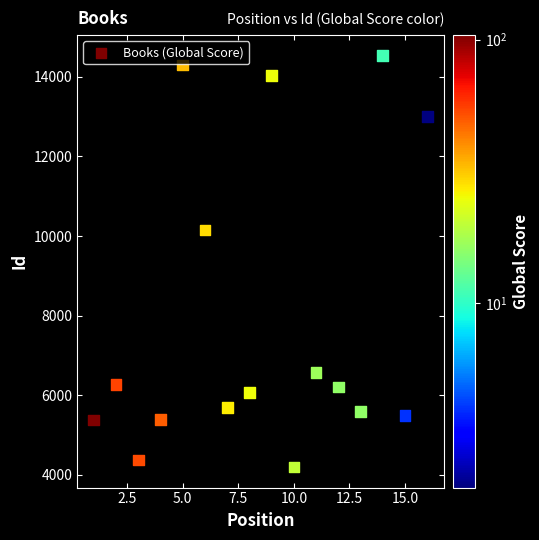

What is the range of X values (max minus min)?

15